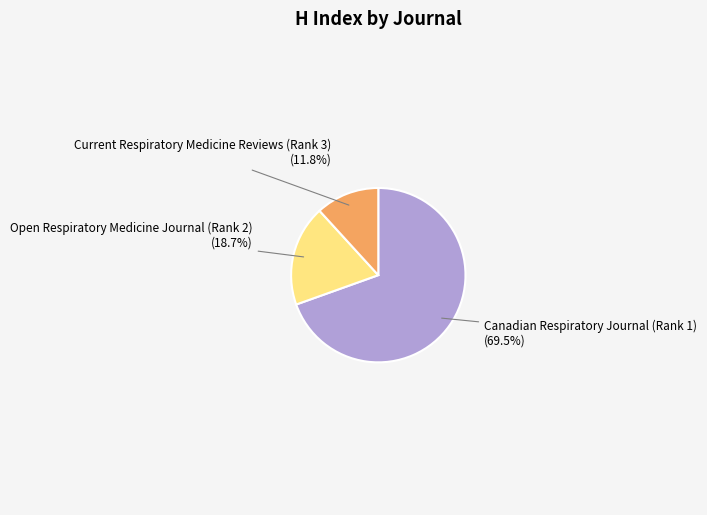

Is there a majority slice in this chart?

Yes